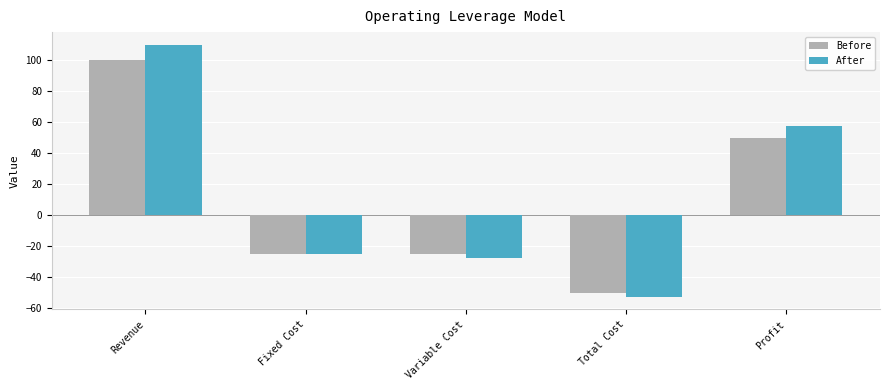

Which label corresponds to the largest value in the chart?

Revenue